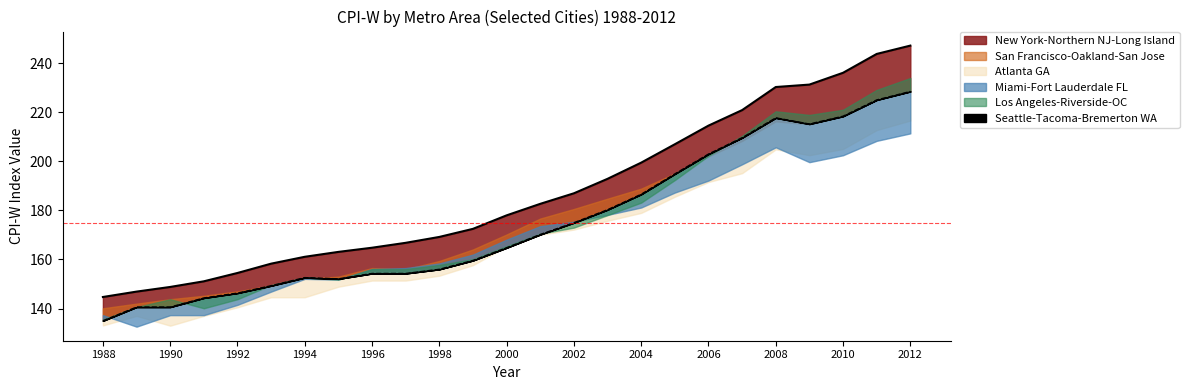

At which category does Miami-Fort Lauderdale FL reach its first local peak?

2008